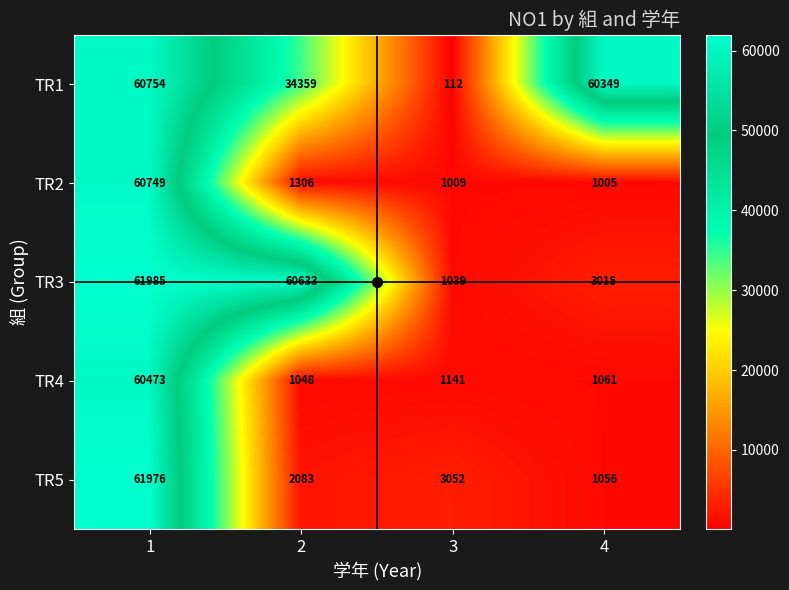

What is the smallest value displayed?

112